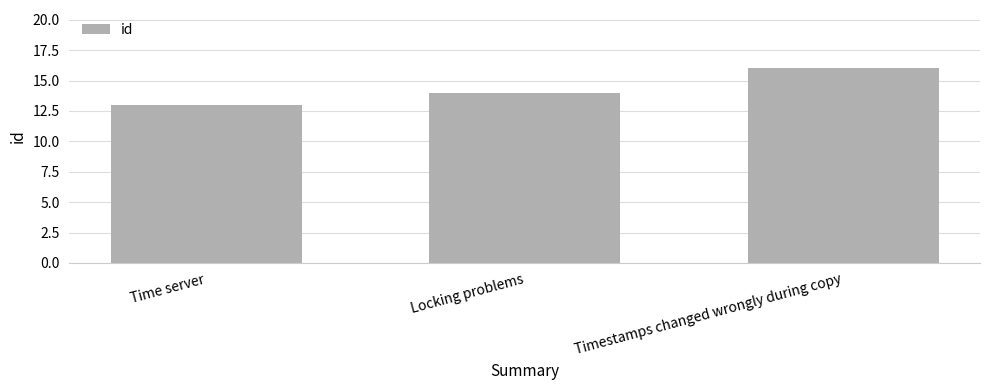

Which category has the lowest value across all series?

Time server